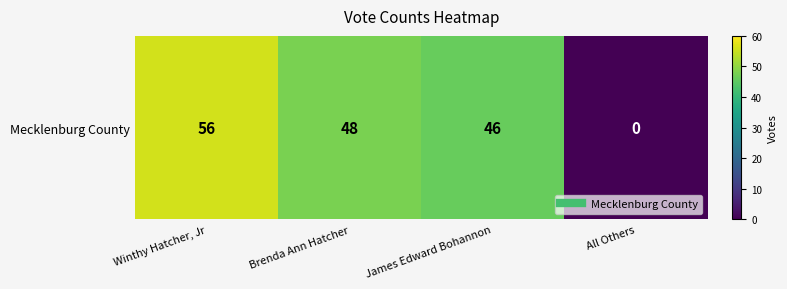

Between Brenda Ann Hatcher and All Others, which is larger?

Brenda Ann Hatcher